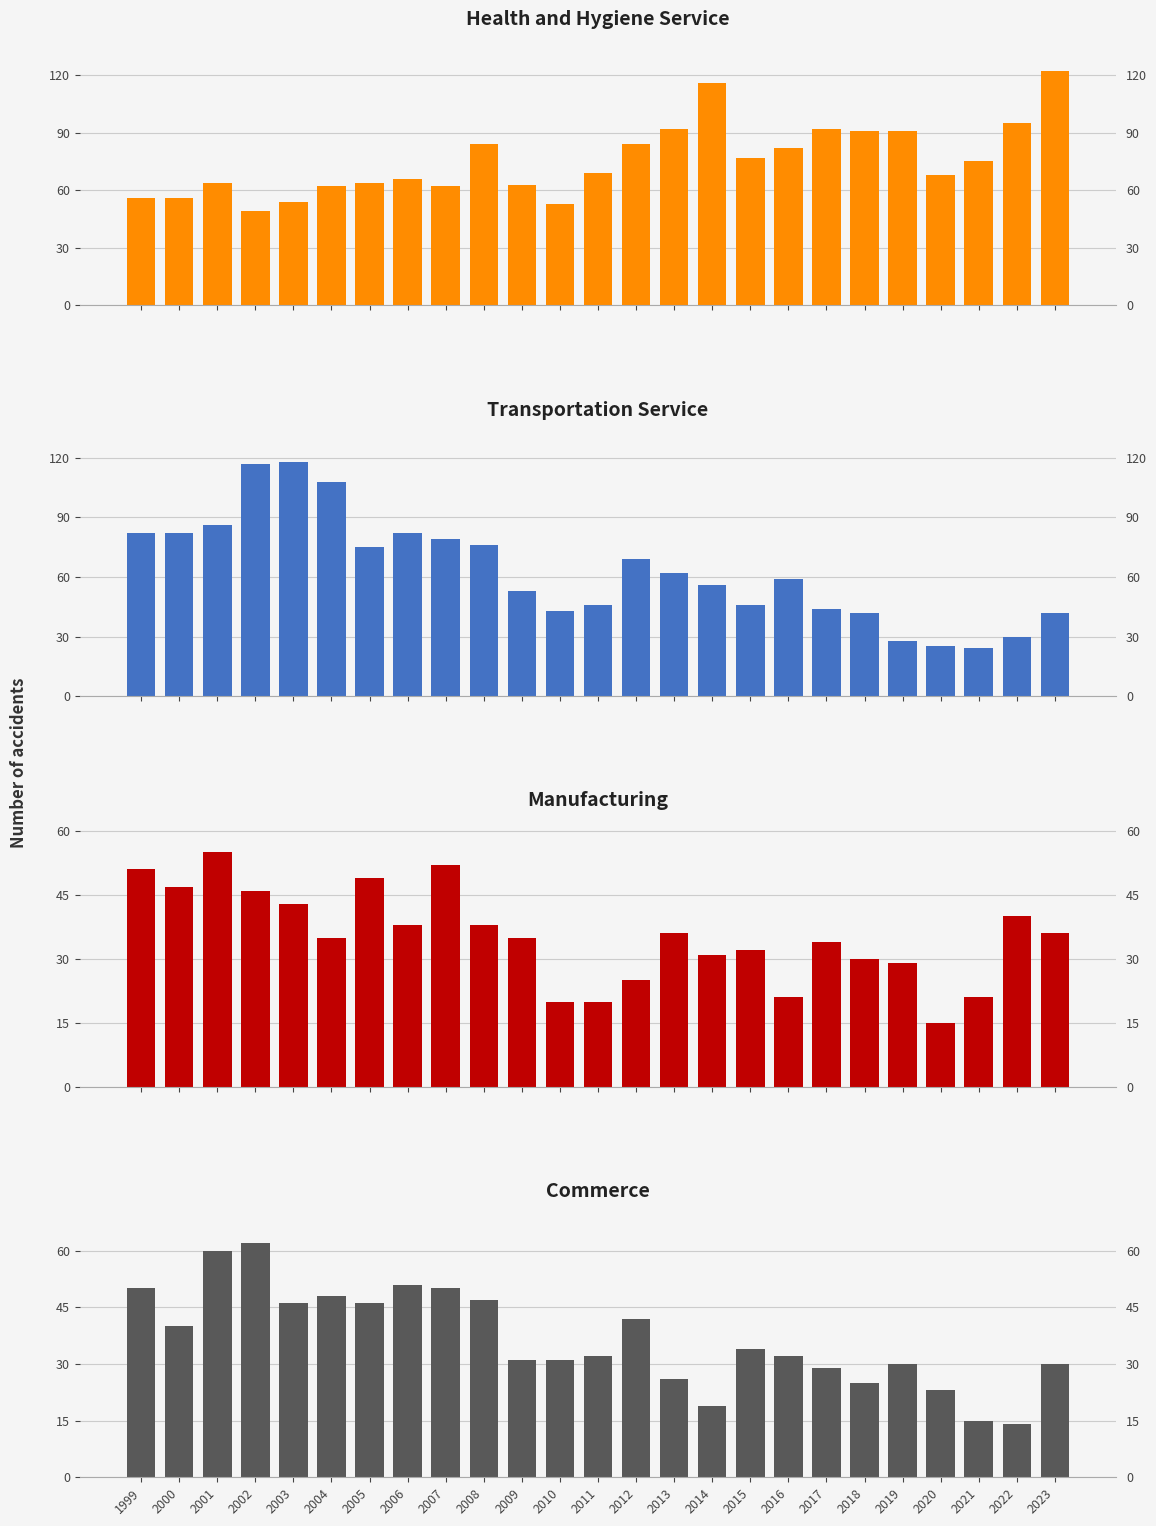

At which category is the sum across all series the highest?

2002